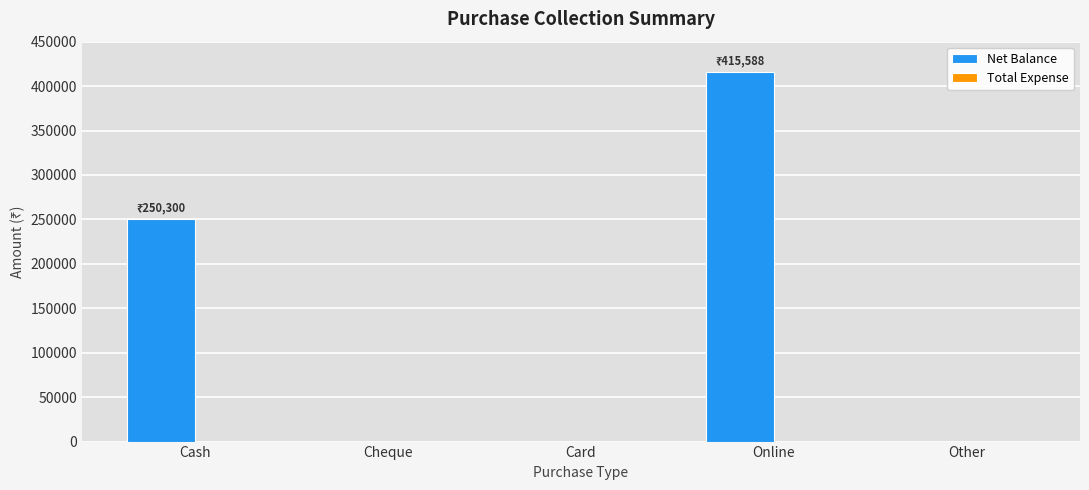

Reading left to right, list all the values displayed in this chart.

Cash=250300	Cheque=0	Card=0	Online=415588	Other=0